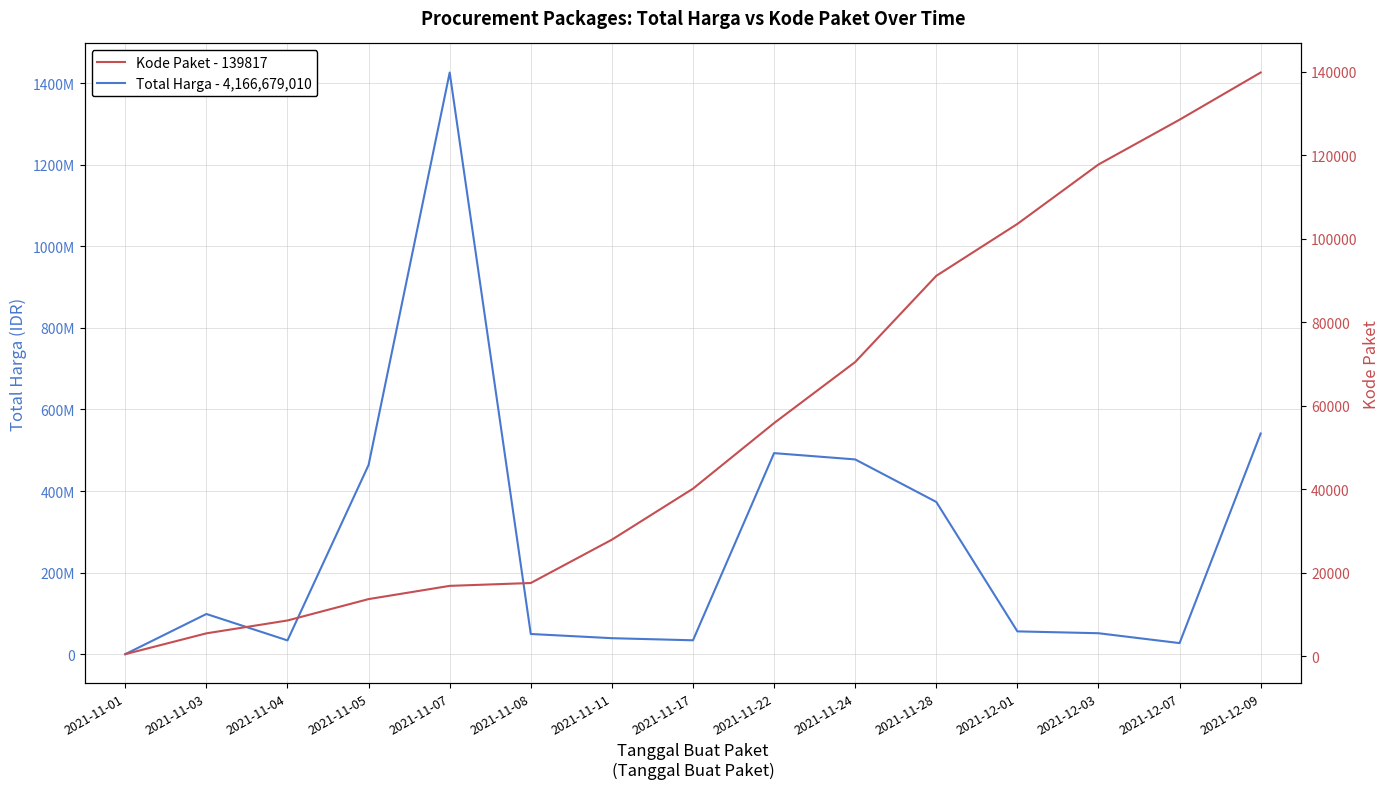

Where is the first local maximum for Total Harga - 4,166,679,010?

2021-11-03